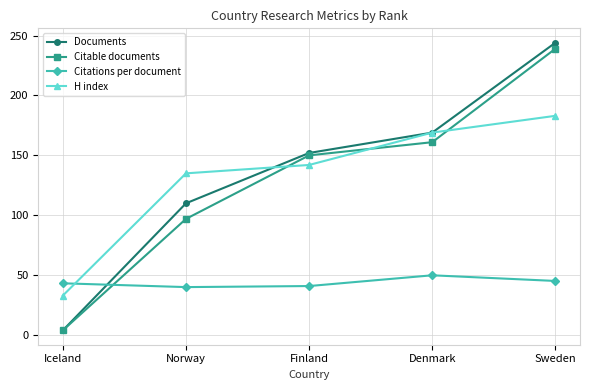

Count the number of data series in this chart.

4